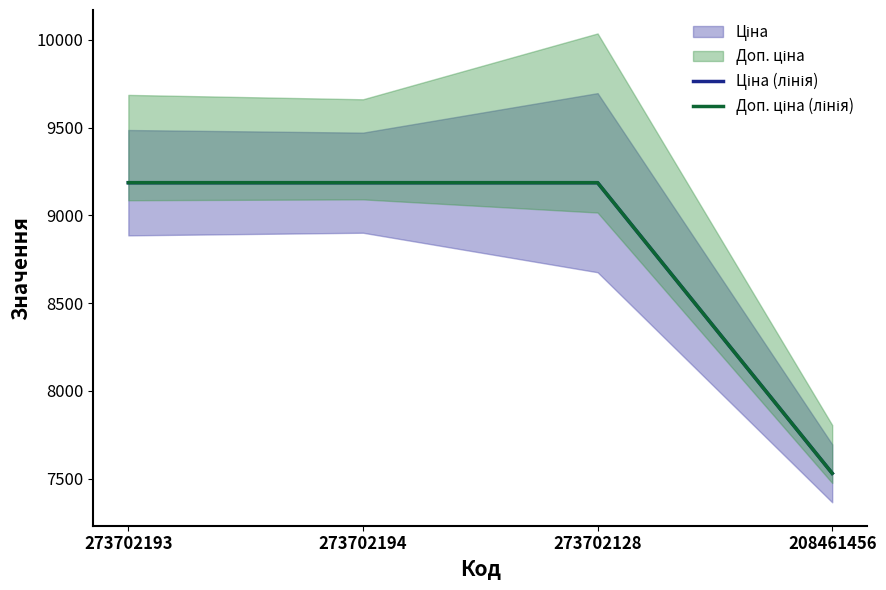

Read the Ціна (лінія) value at 273702194.

9185.9